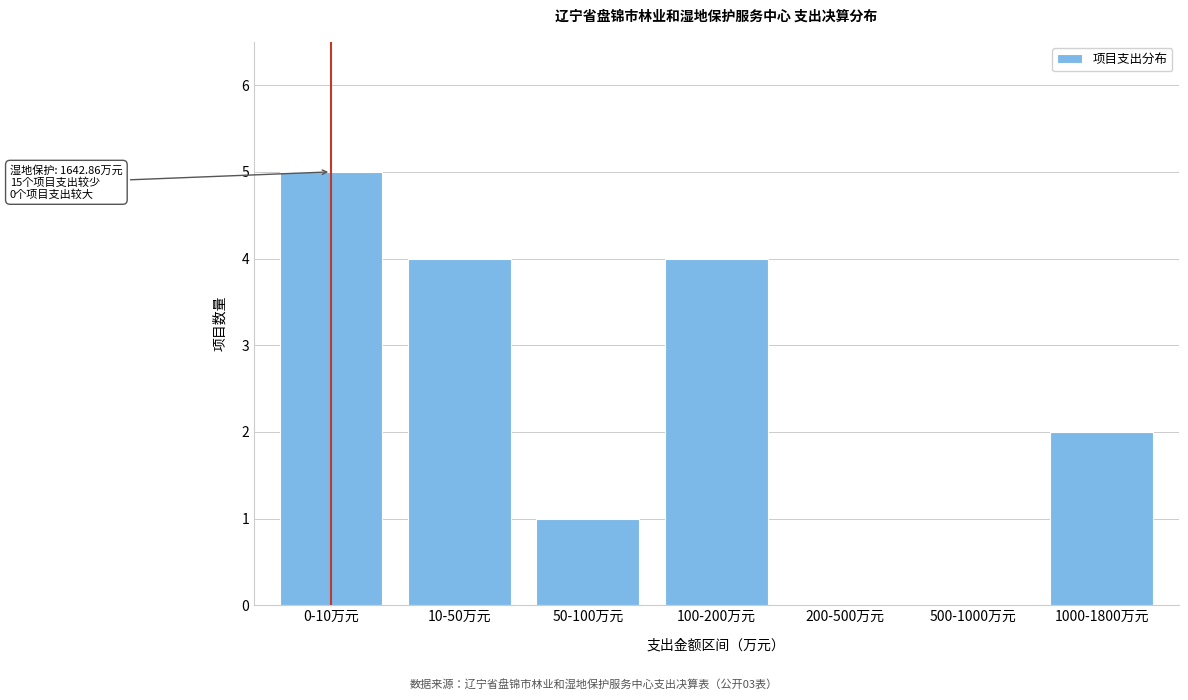

Reading left to right, list all the values displayed in this chart.

0-10万元=5	10-50万元=4	50-100万元=1	100-200万元=4	200-500万元=0	500-1000万元=0	1000-1800万元=2